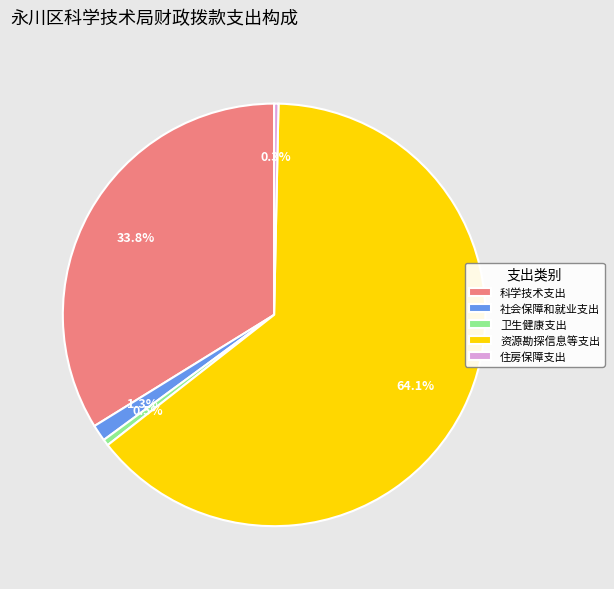

To the nearest percent, what percentage of the pie is 资源勘探信息等支出?

64%